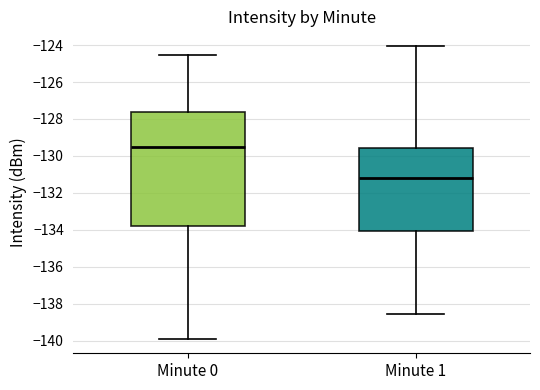

Which box has the highest median line?

Minute 0